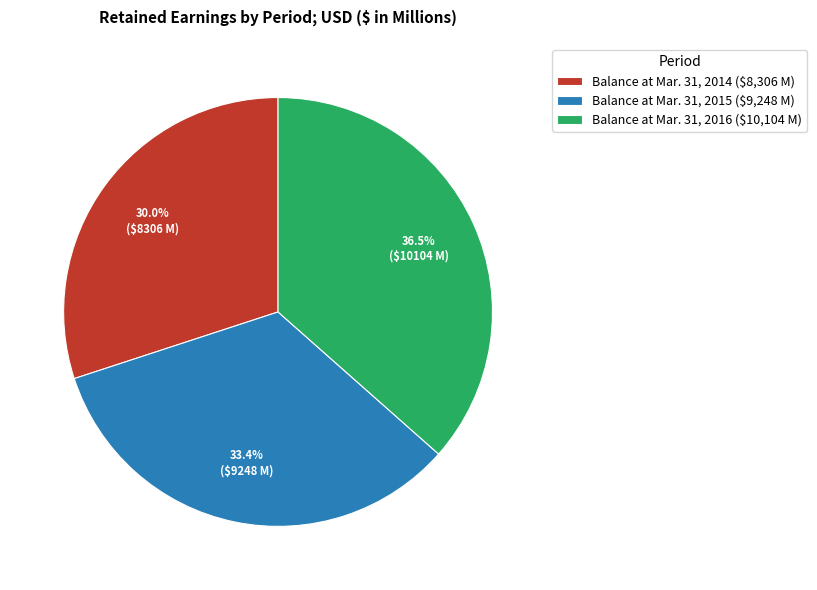

Between Balance at Mar. 31, 2015 and Balance at Mar. 31, 2016, which is larger?

Balance at Mar. 31, 2016